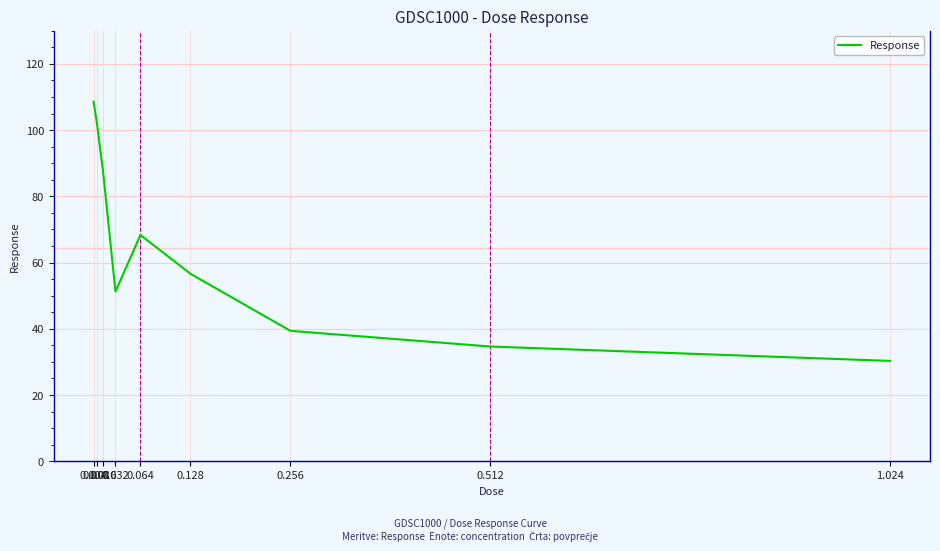

True or false: the data shows 44.4 at 0.008.

False